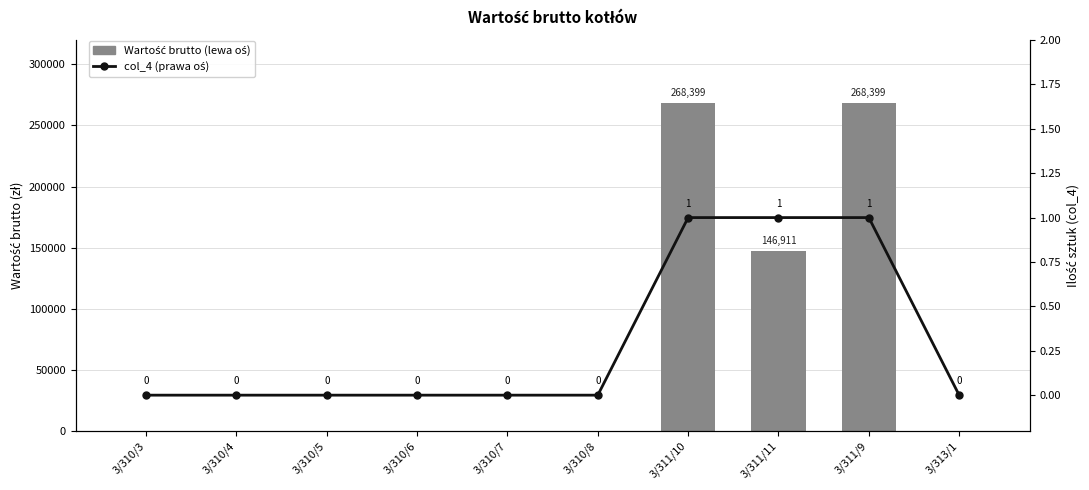

How many values in Wartość brutto (lewa oś) are above zero?

3